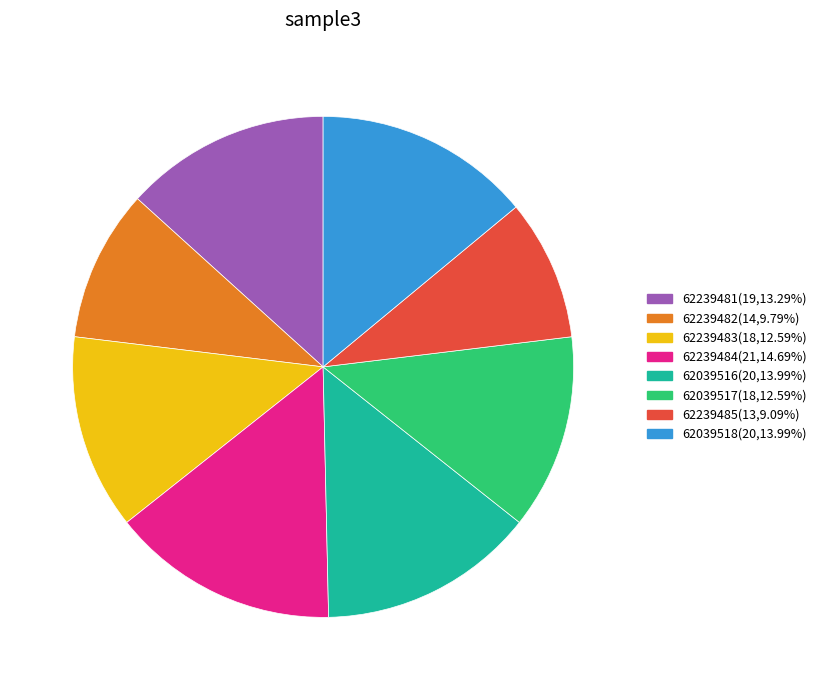

Which has a higher value, 62239481 or 62239483?

62239481